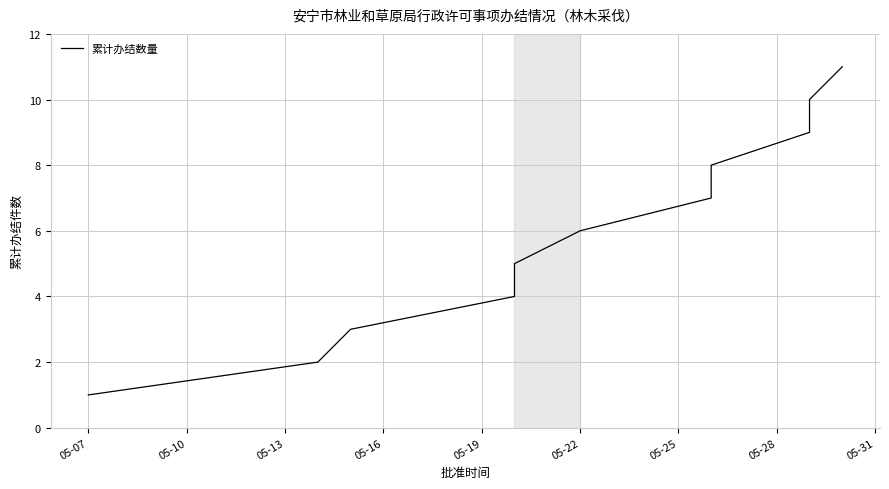

What is the smallest value displayed?

1